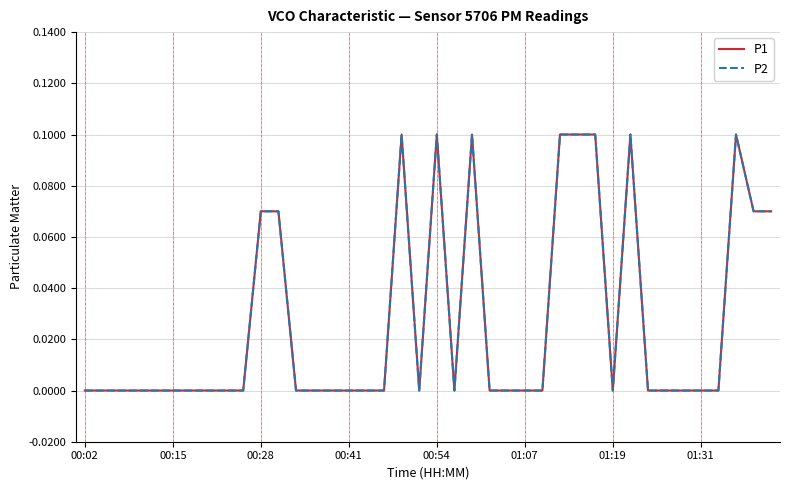

Is this an area chart (filled region under the line)?

No